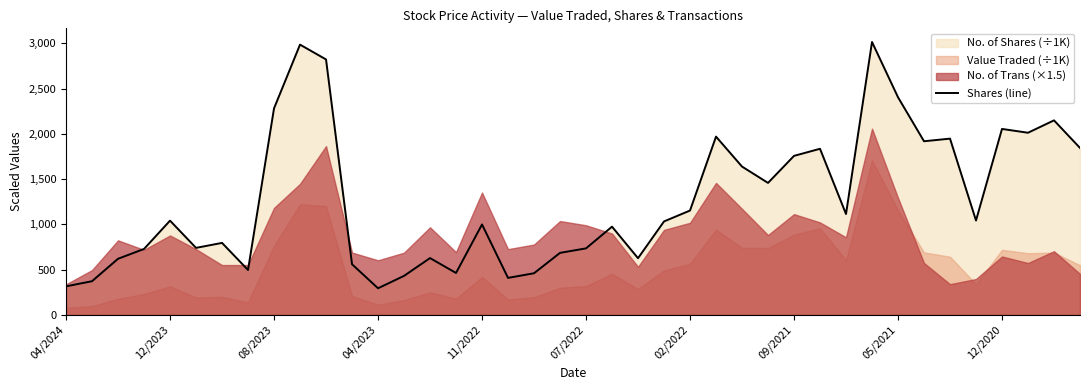

What is the difference between the maximum and minimum values?

2721.4